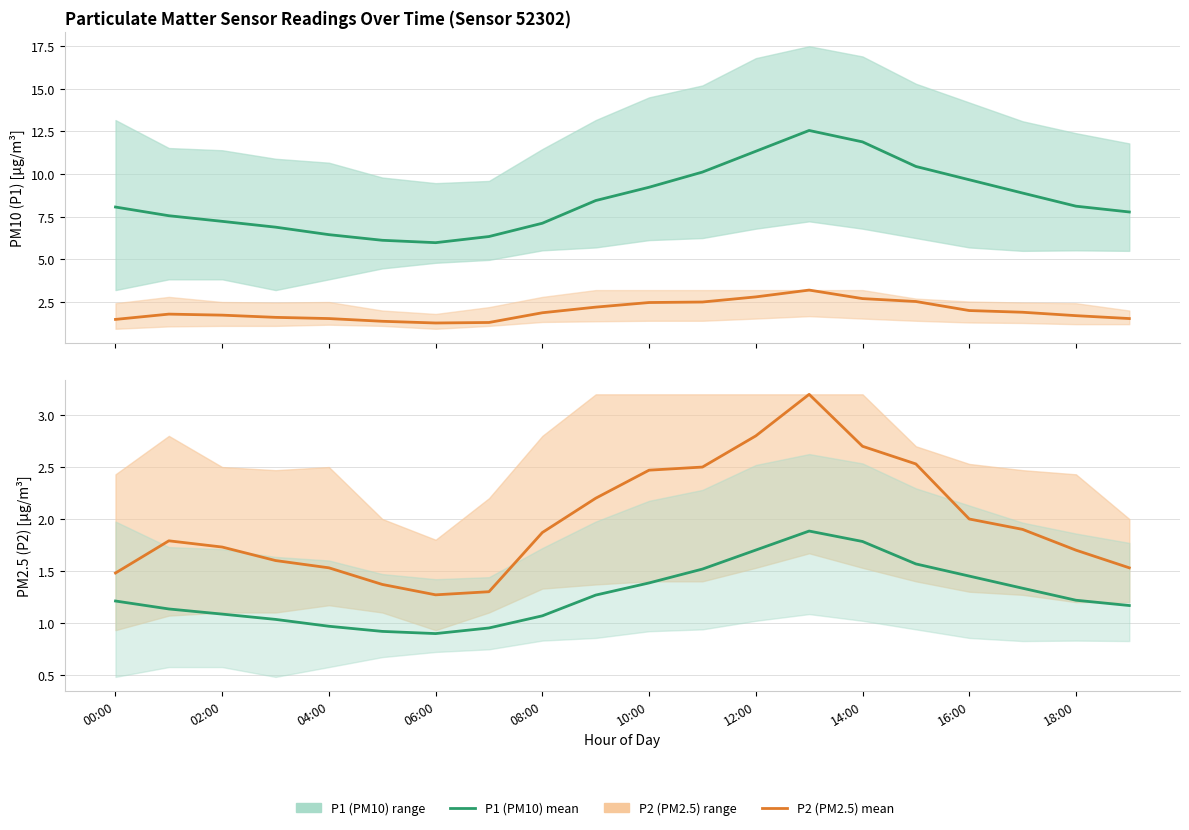

Reading right to left, list all the values displayed in this chart.

P1 (PM10 estimate): 7.8	8.1	8.9	9.7	10.4	11.9	12.6	11.3	10.1	9.2	8.4	7.1	6.3	6.0	6.1	6.5	6.9	7.2	7.6	8.1
P2 (PM2.5 estimate): 1.5	1.7	1.9	2.0	2.5	2.7	3.2	2.8	2.5	2.5	2.2	1.9	1.3	1.3	1.4	1.5	1.6	1.7	1.8	1.5
P1 scaled (PM10 estimate): 1.2	1.2	1.3	1.5	1.6	1.8	1.9	1.7	1.5	1.4	1.3	1.1	1.0	0.9	0.9	1.0	1.0	1.1	1.1	1.2